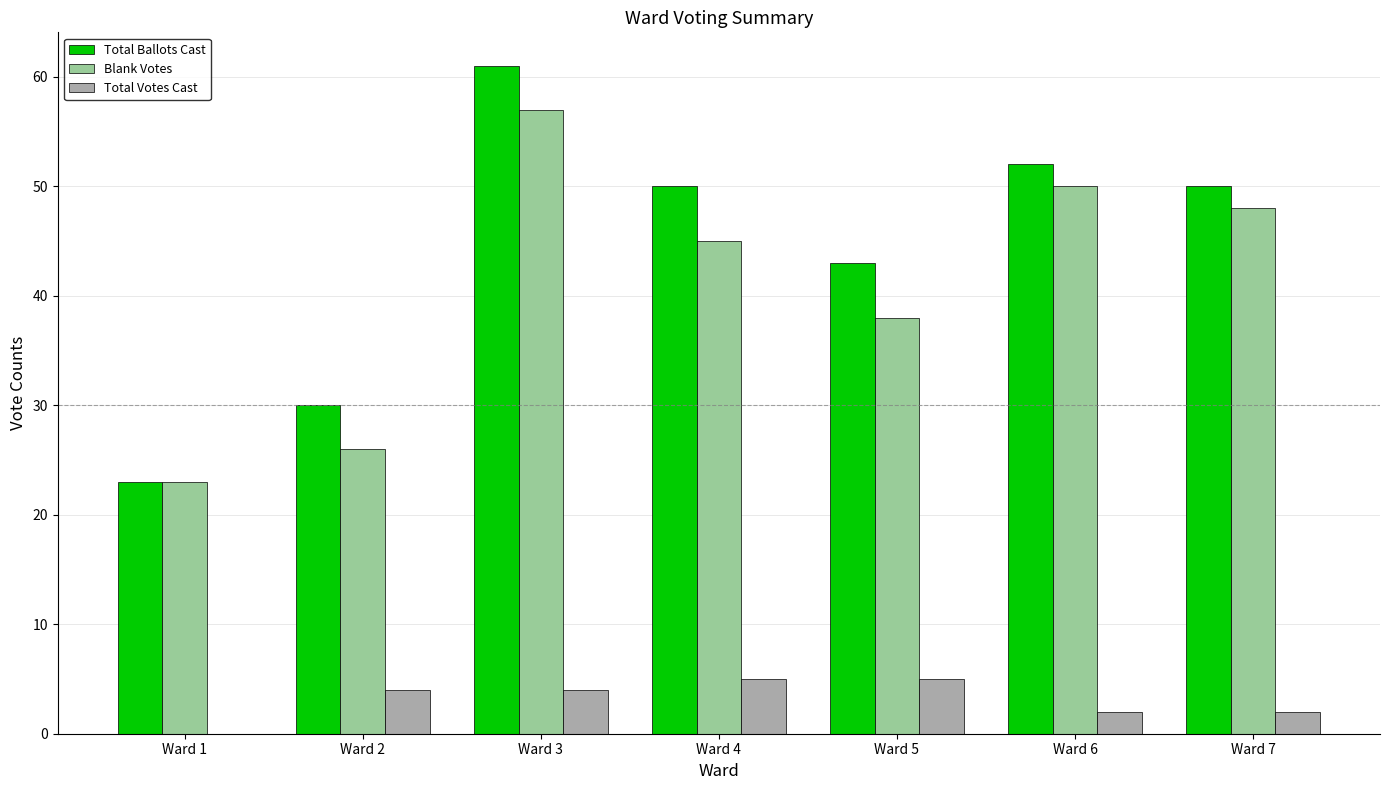

Which series has the largest range (max minus min)?

Total Ballots Cast